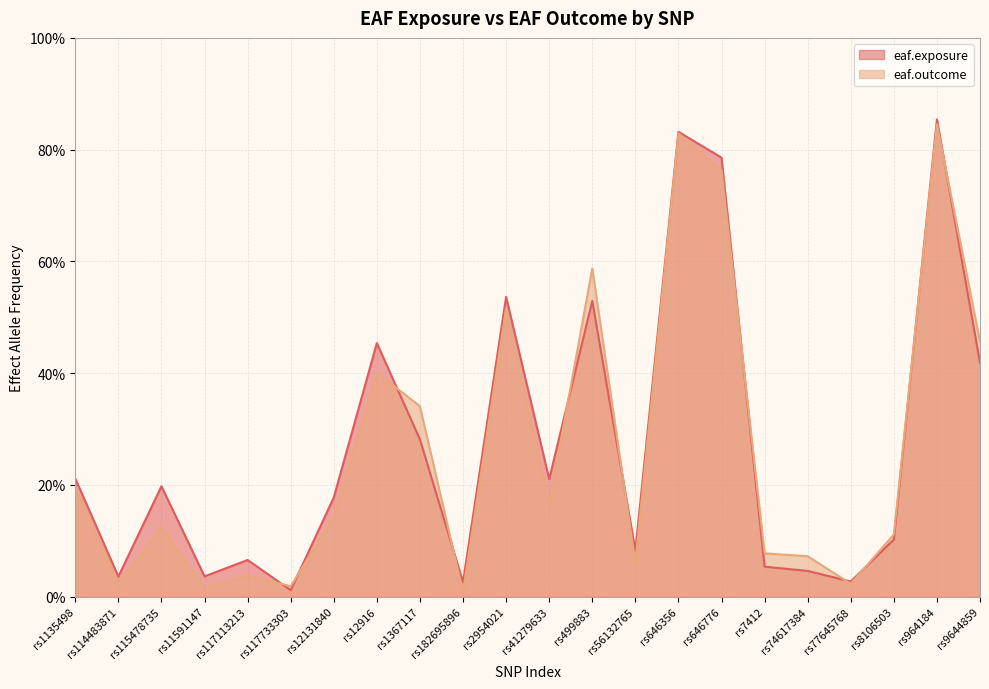

What is the difference between the eaf.exposure values at rs964184 and rs7412?

0.8